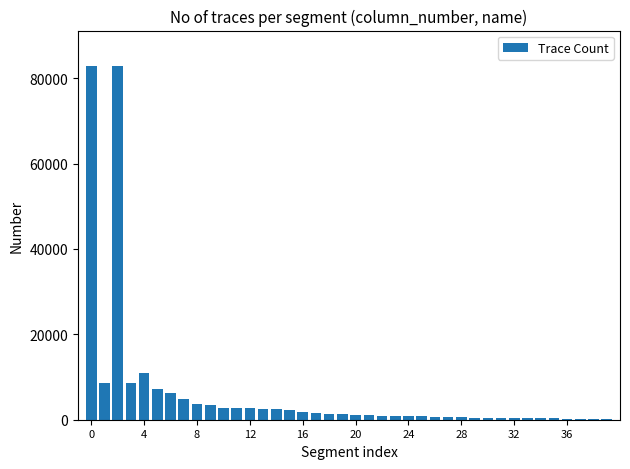

What is the average value?

6300